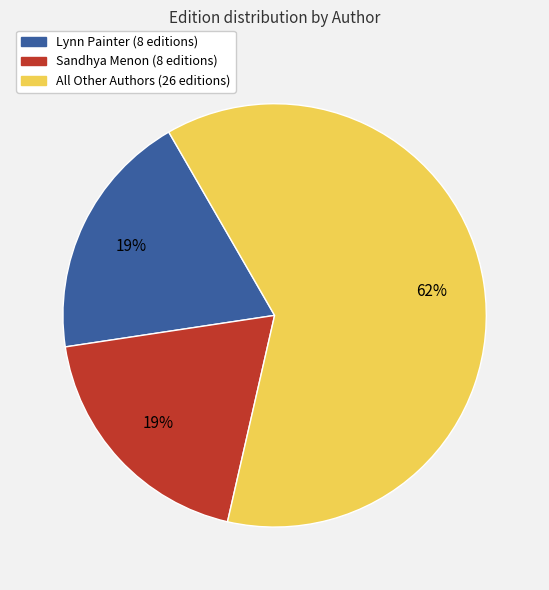

To the nearest percent, what is the average slice percentage?

33%